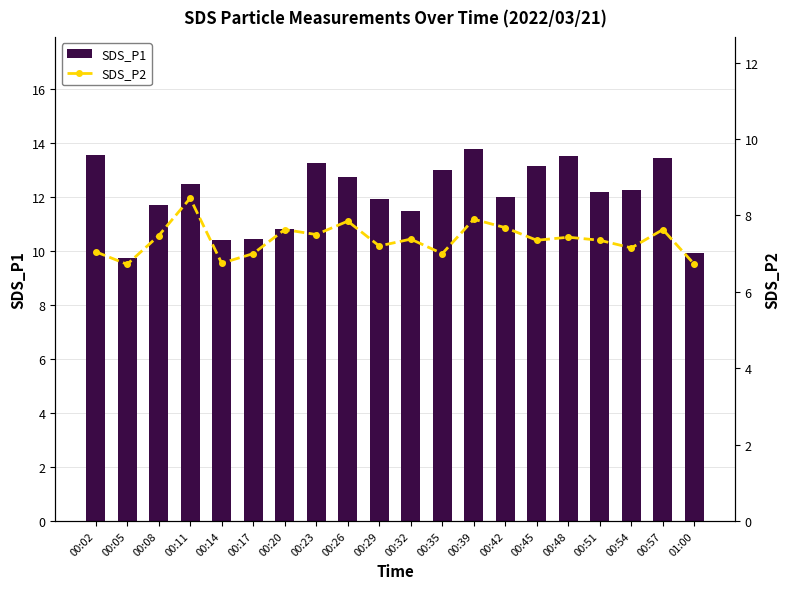

Is it true that SDS_P1 equals 19.2 at 00:20?

False